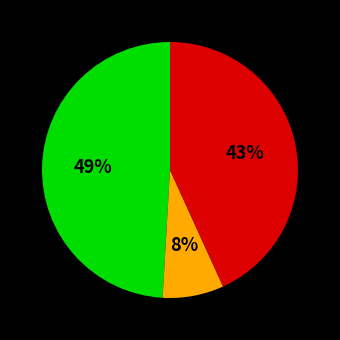

How many slices are in this pie chart?

3